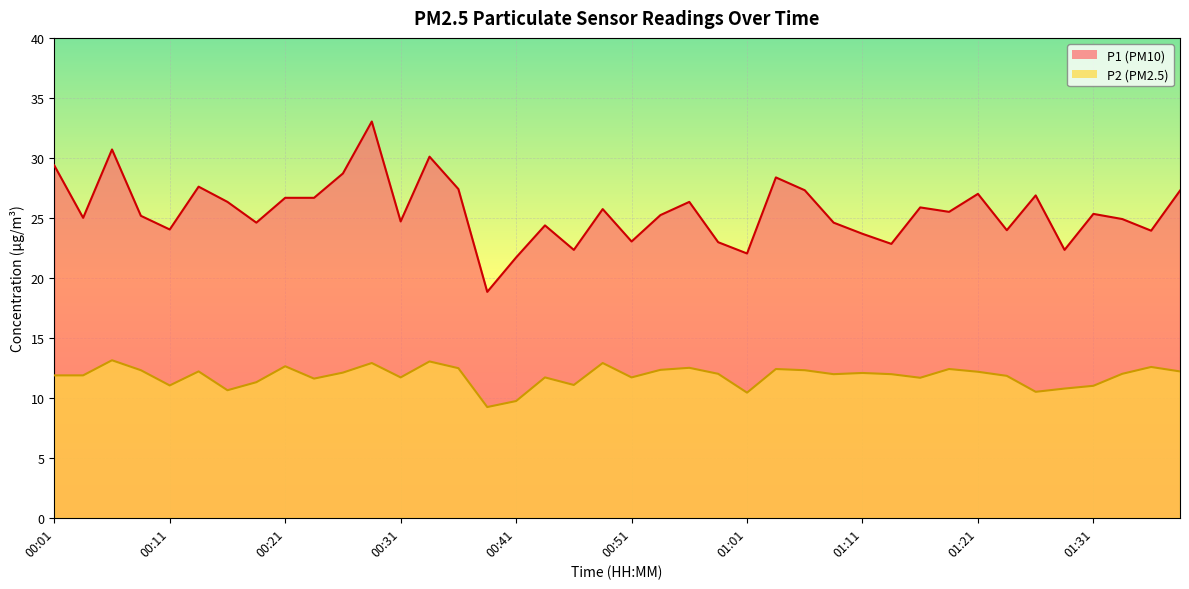

What is the average value of the P1 series?

25.6